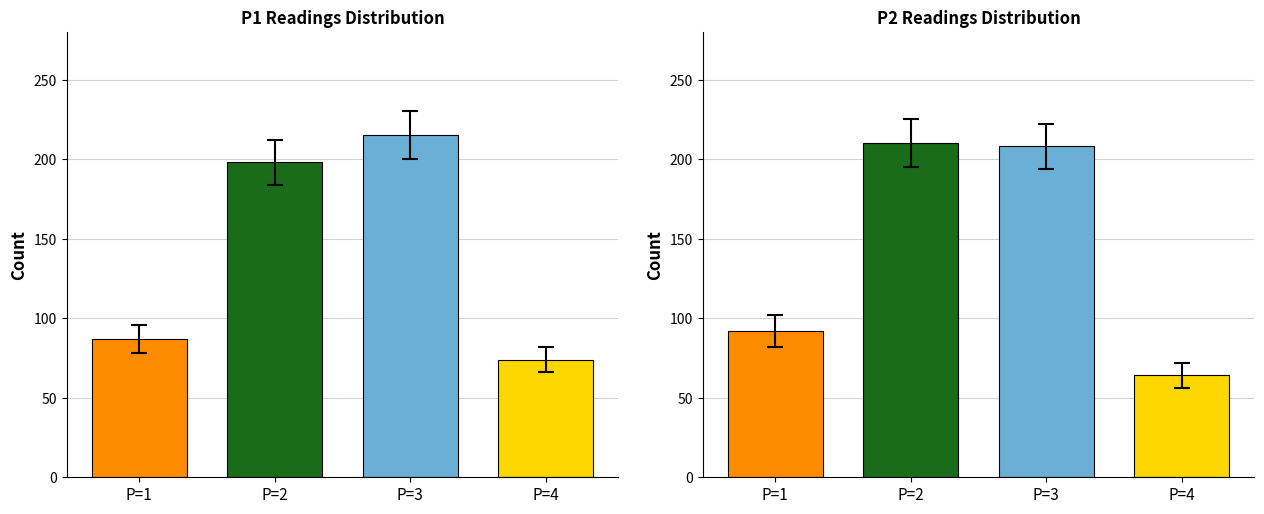

At which label does P2 reach its peak?

P=2